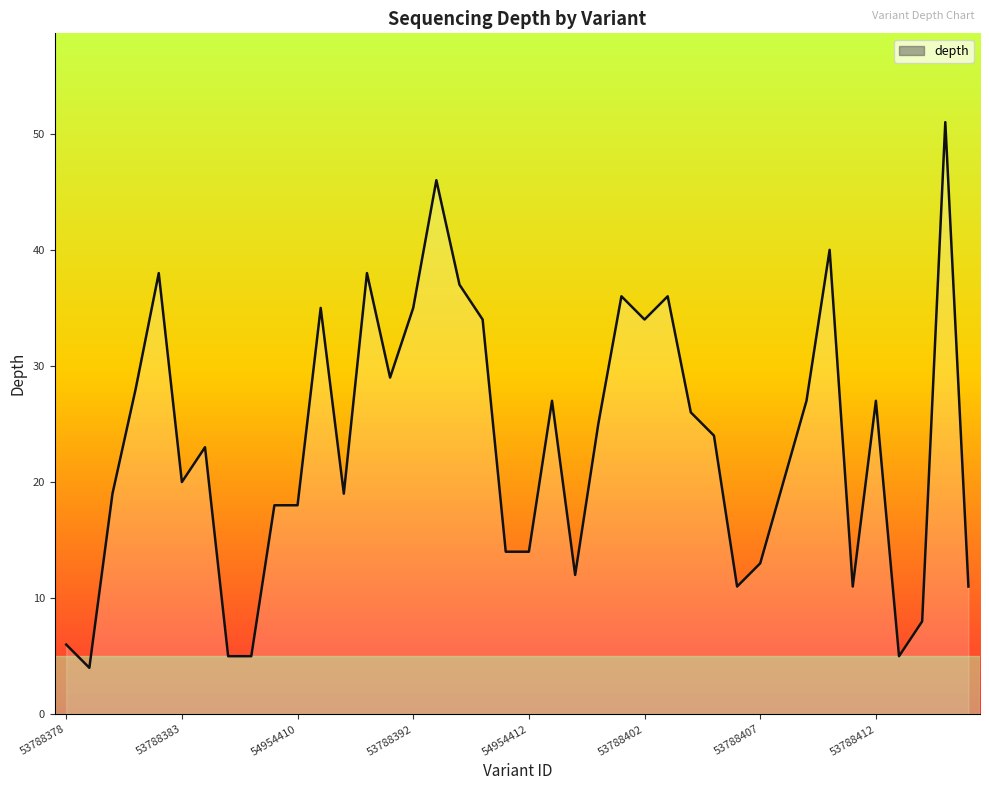

What is the minimum value shown in the chart?

4